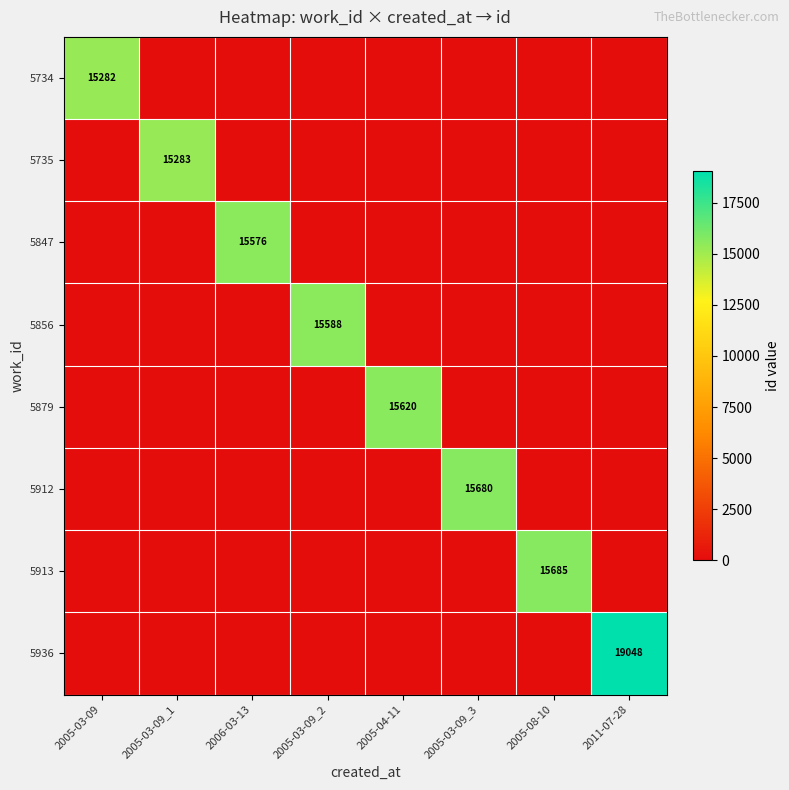

Which series has the widest spread of values?

5936